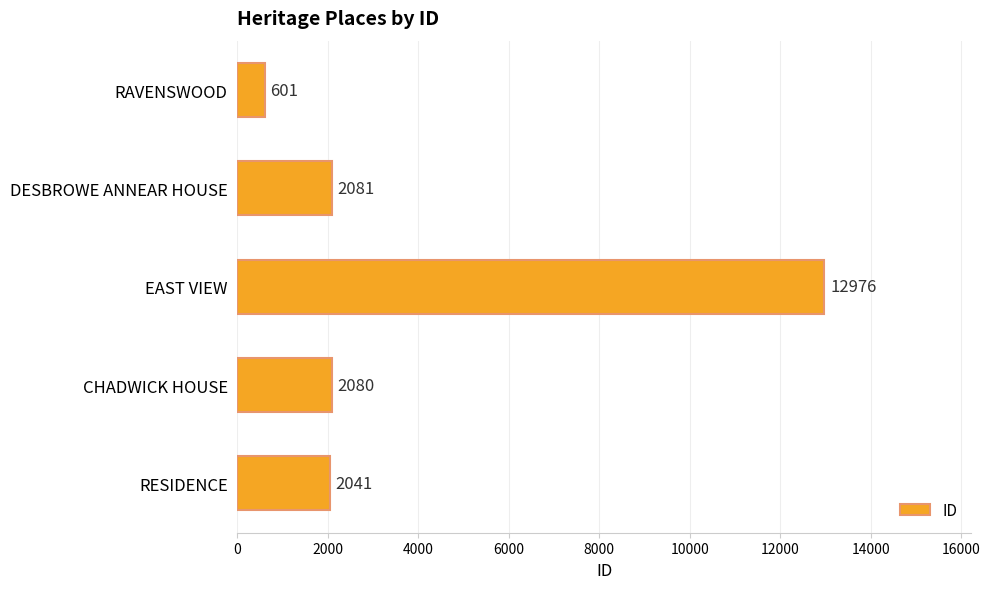

Are the bars grouped side by side (vs. stacked)?

No